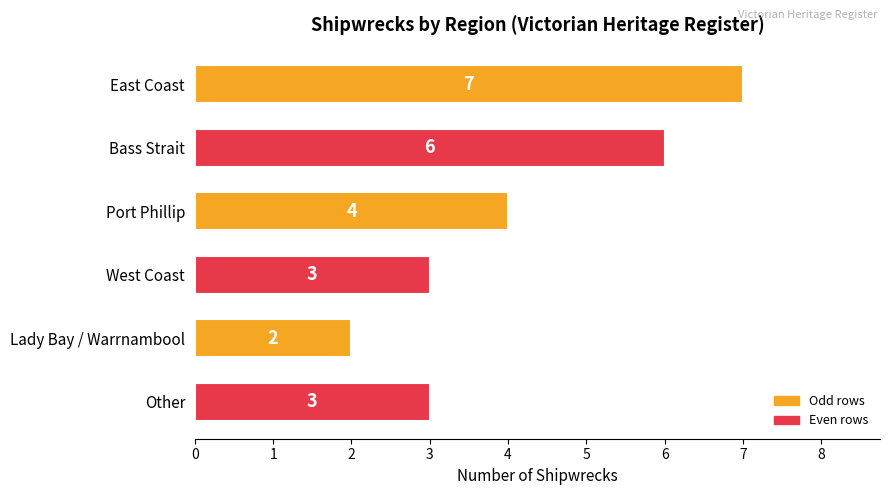

The chart shows a value of 3 at Other. True or false?

True